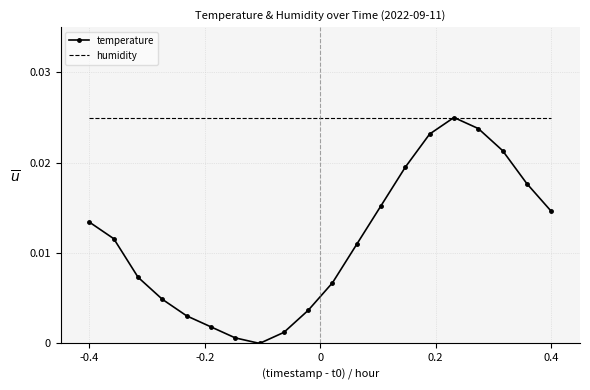

Rank the series by their average value, from highest to lowest.

humidity, temperature